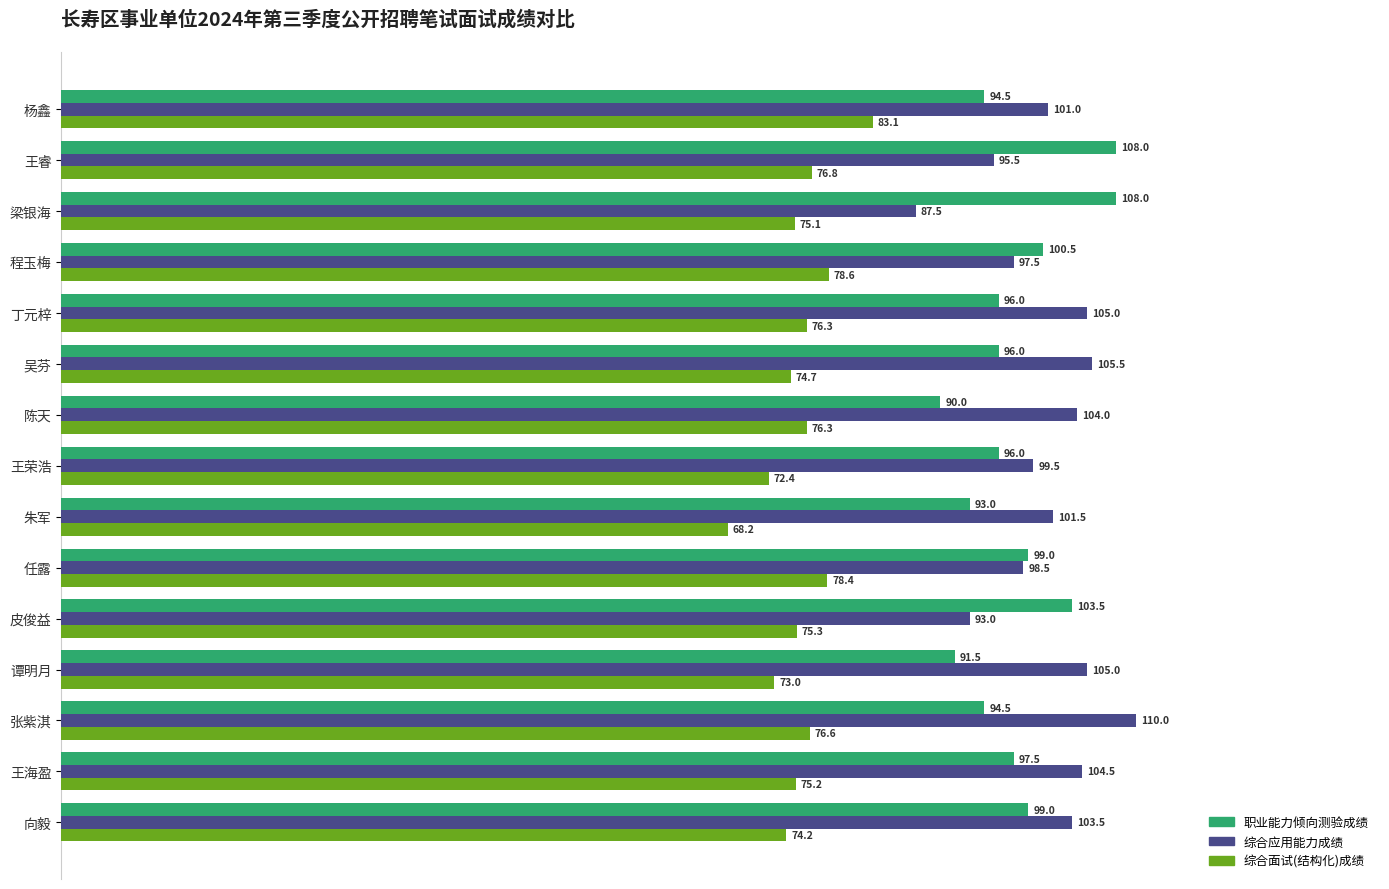

At which category is the sum across all series the highest?

张紫淇